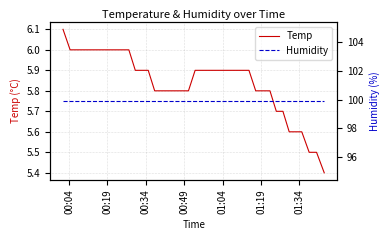

What is the maximum value shown in the chart?

99.9